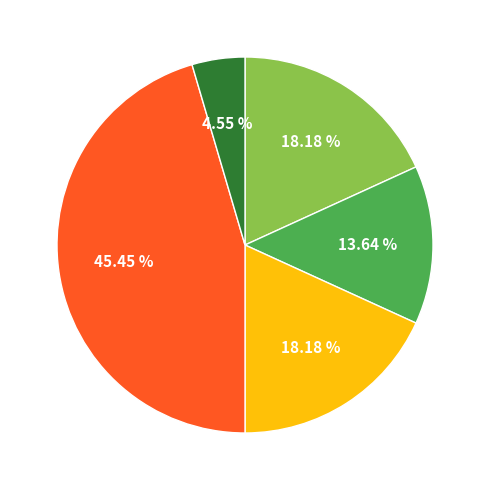

Count the number of slices in the pie.

5